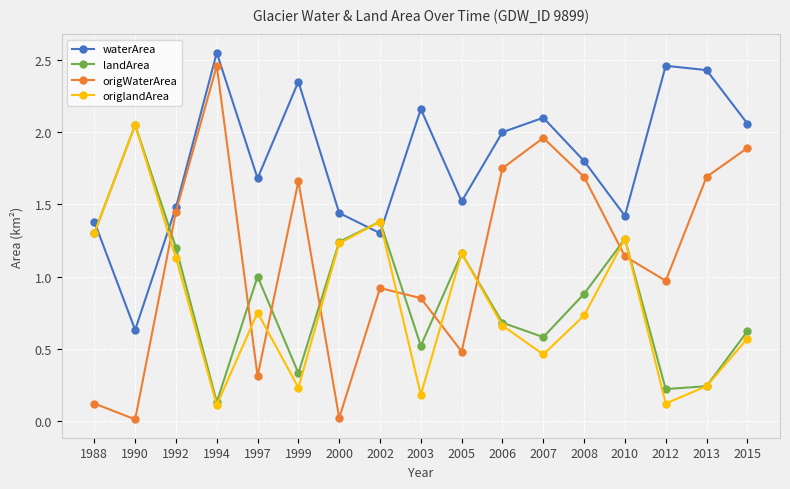

How many lines are shown in the chart?

4